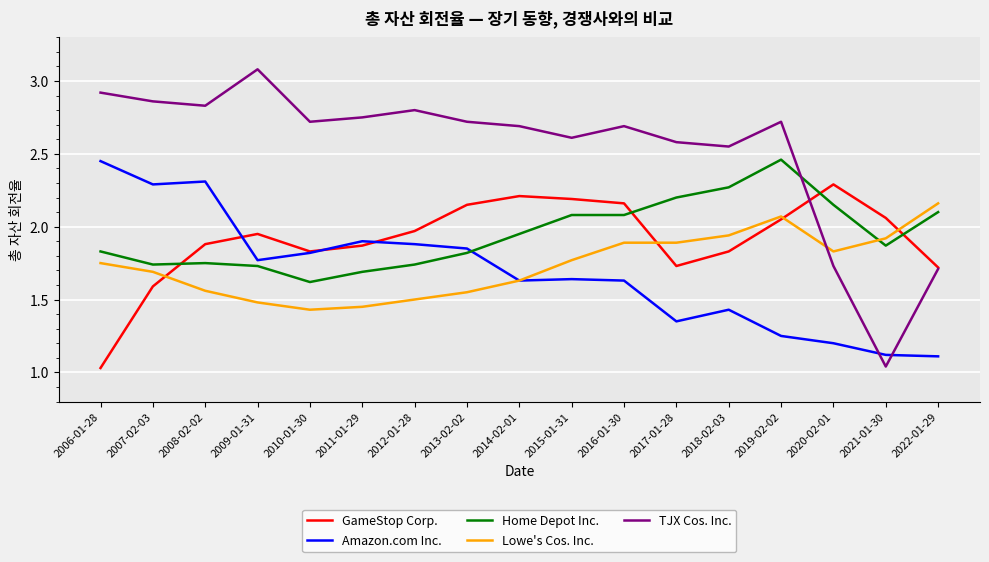

Does the chart display data point markers on the line(s)?

No